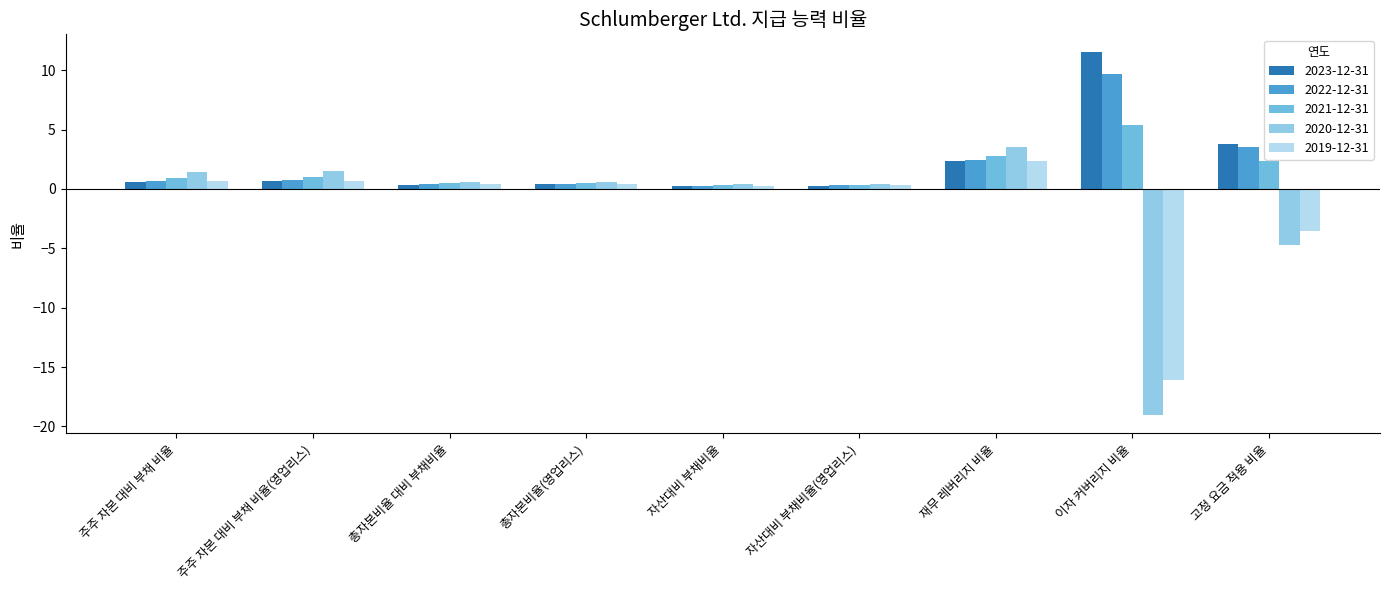

Is the value of 2020-12-31 at 주주 자본 대비 부채 비율(영업리스) greater than the value of 2019-12-31 at 자산대비 부채비율?

Yes